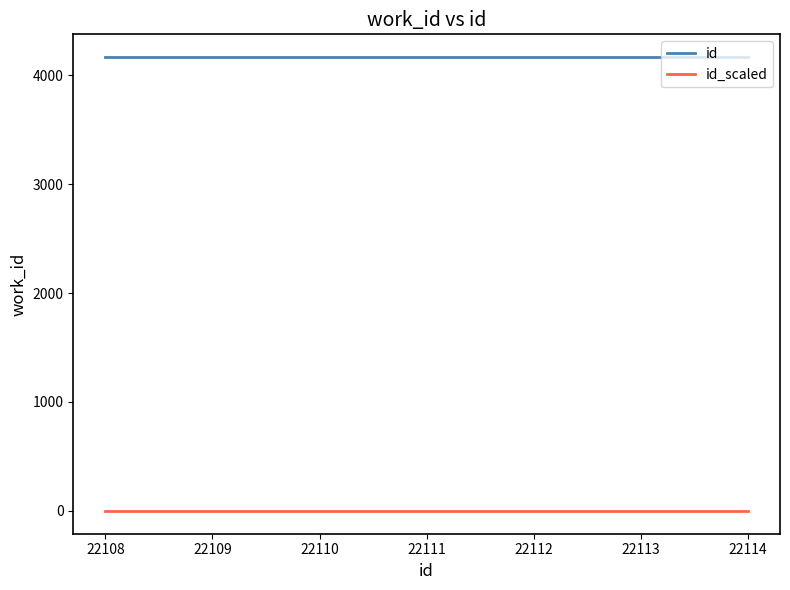

Which series has the largest total across all categories?

id